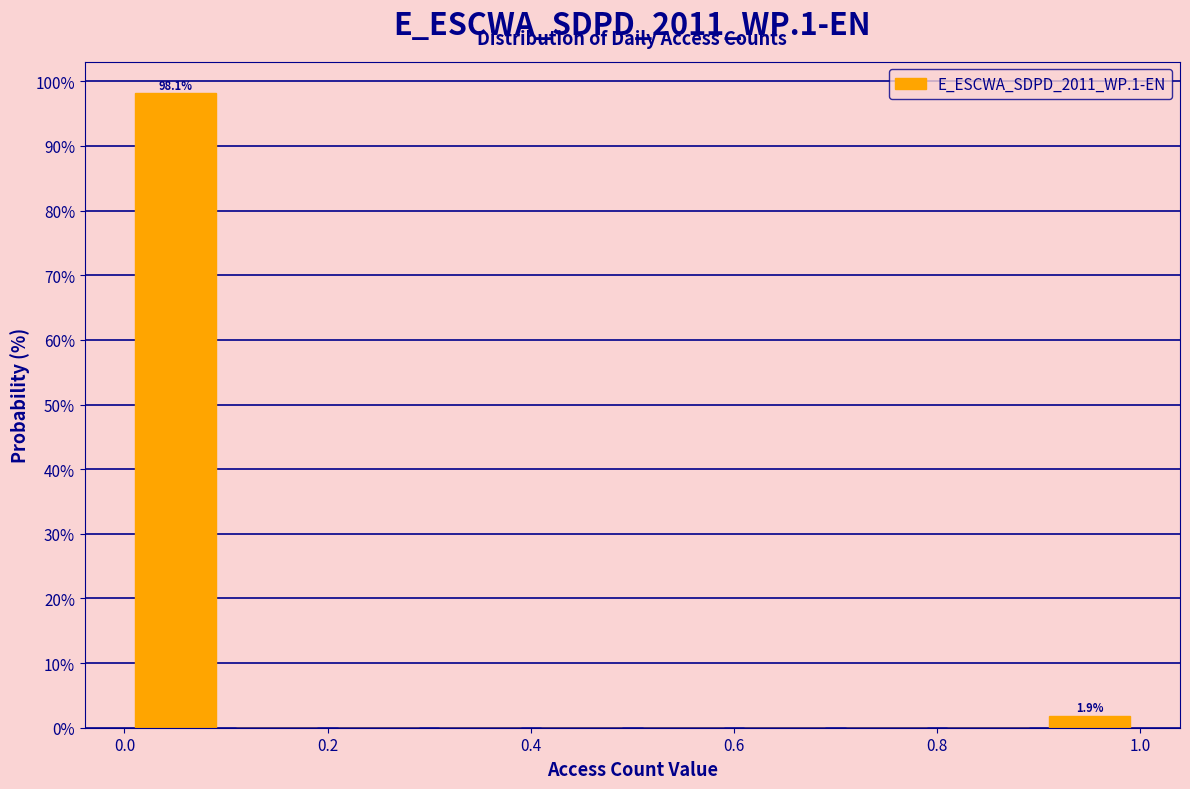

Over which range of the x-axis is the bar tallest?

0.0 to 0.1